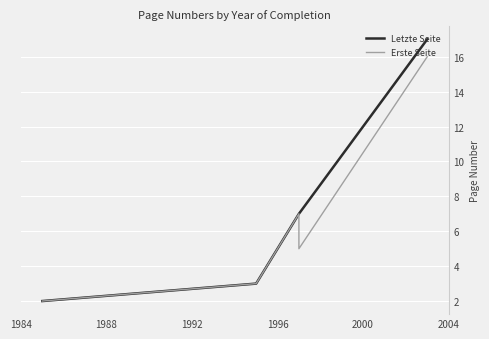

What are all the series names shown in the legend?

Letzte Seite, Erste Seite